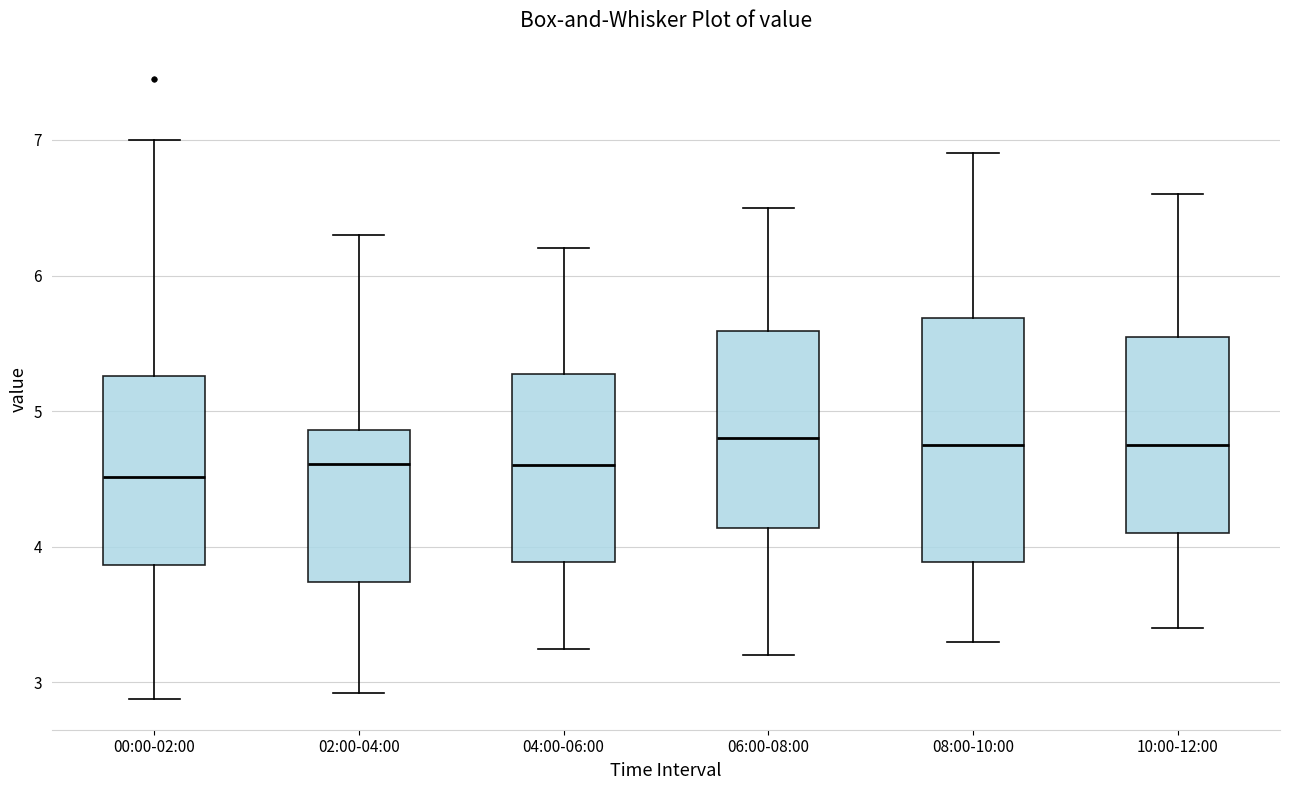

Comparing the boxes themselves (not the whiskers), which one is the tallest?

08:00-10:00